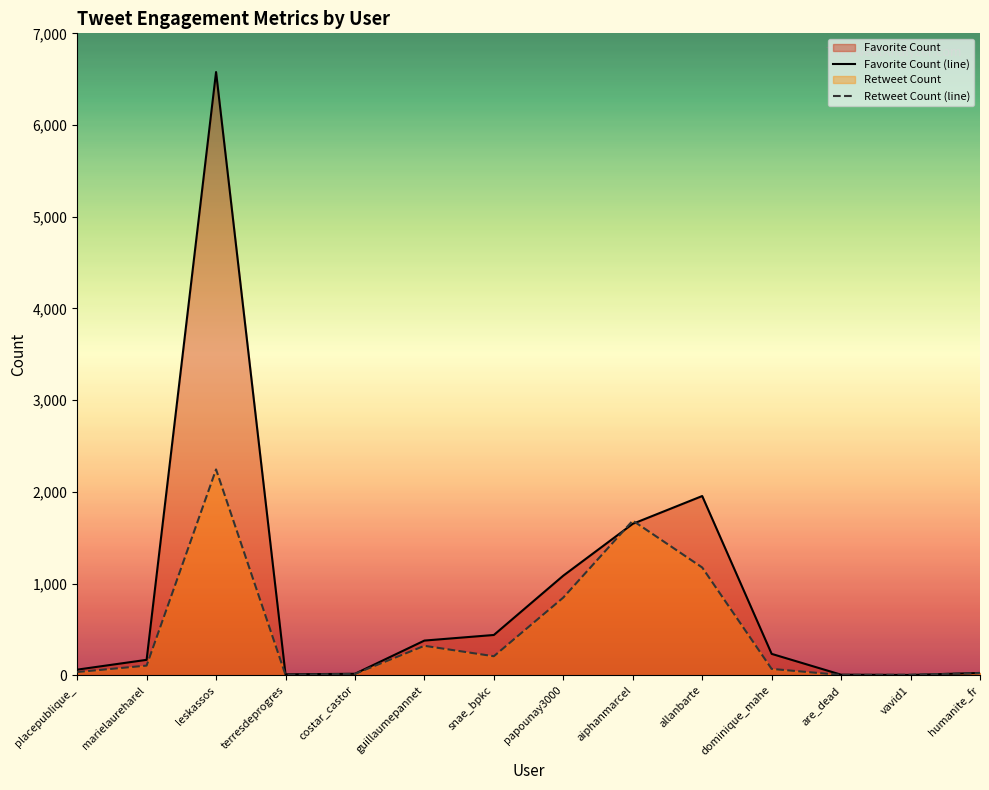

How many interior local valleys does the Retweet Count series have?

3